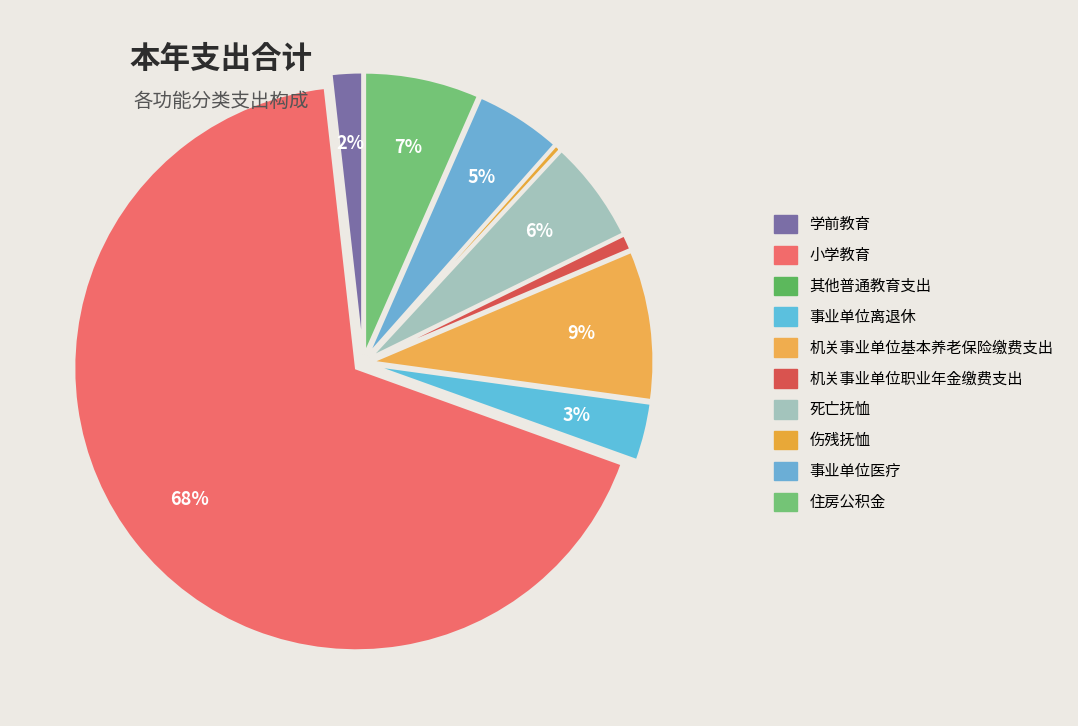

What portion of the pie excludes 事业单位医疗?

95.0%